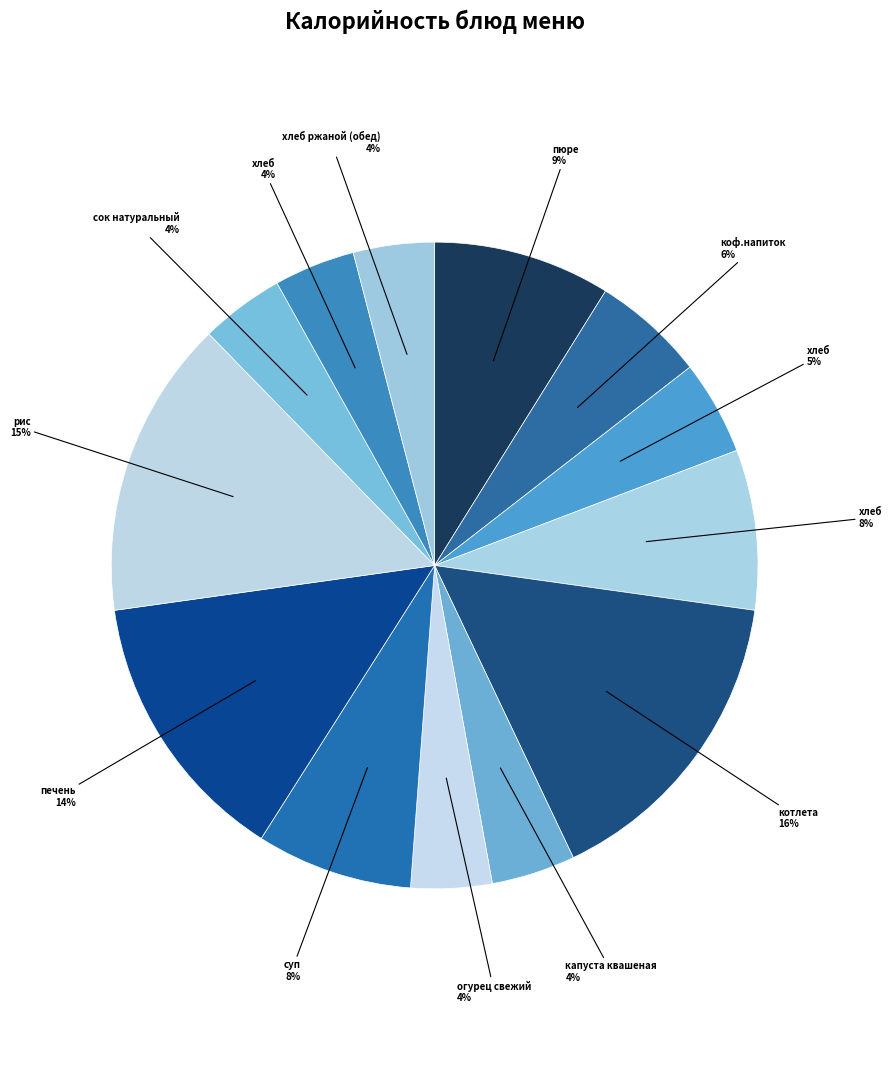

To the nearest percent, what is the difference between the largest and smallest slice percentages?

12%